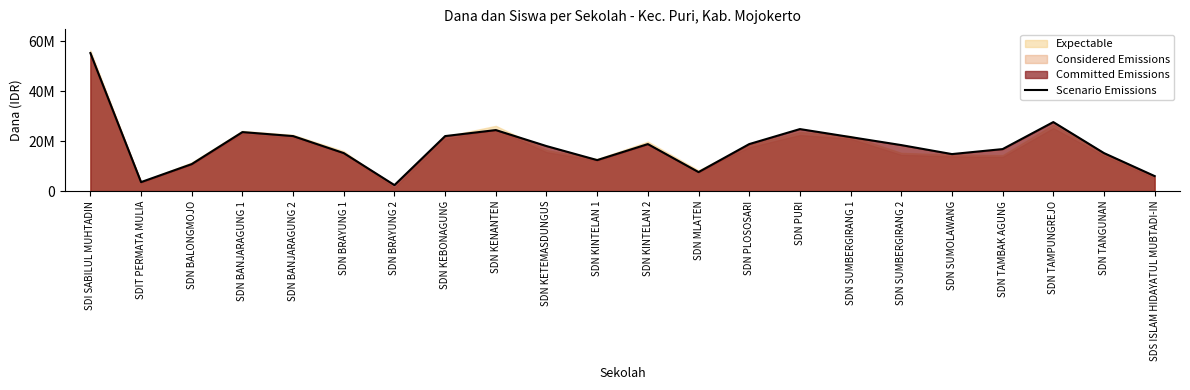

What is the change in value from SDN BANJARAGUNG 1 to SDS ISLAM HIDAYATUL MUBTADI-IN?

-17600000